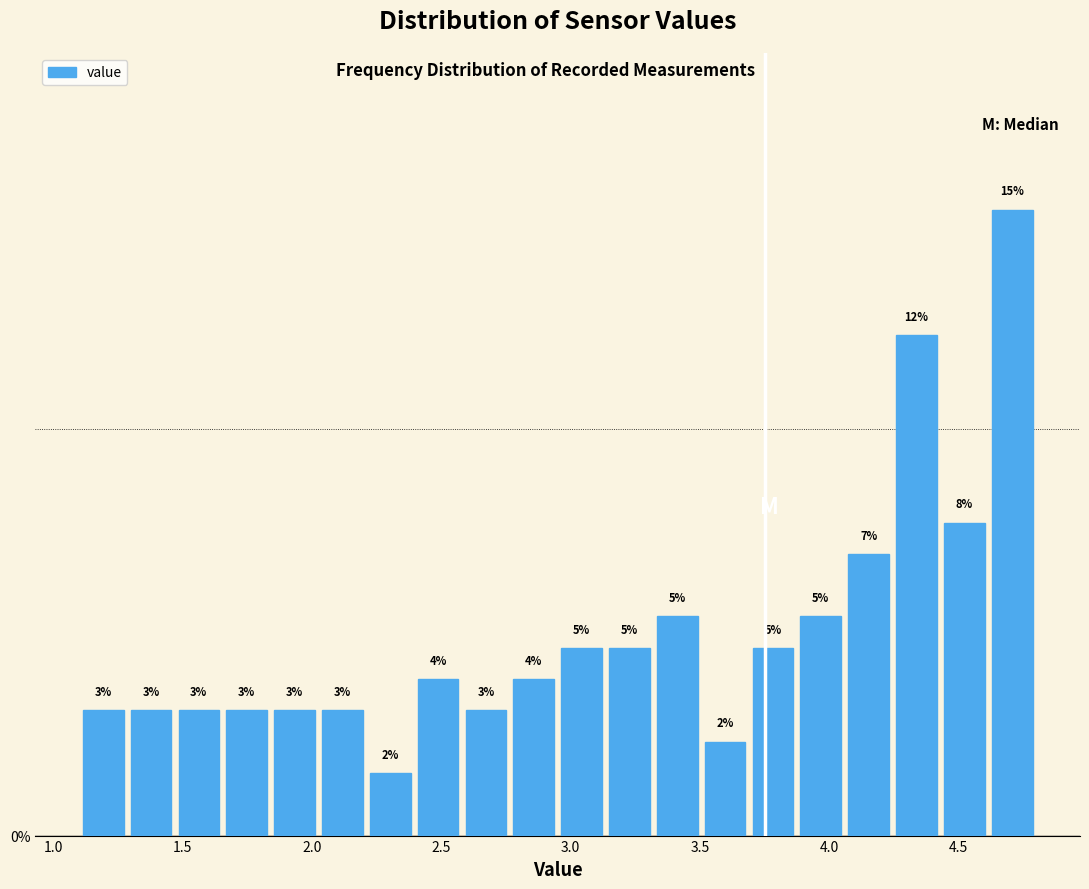

Around what value on the x-axis is the tallest bar? Give the approximate position of its centre, as read against the axis.

4.70